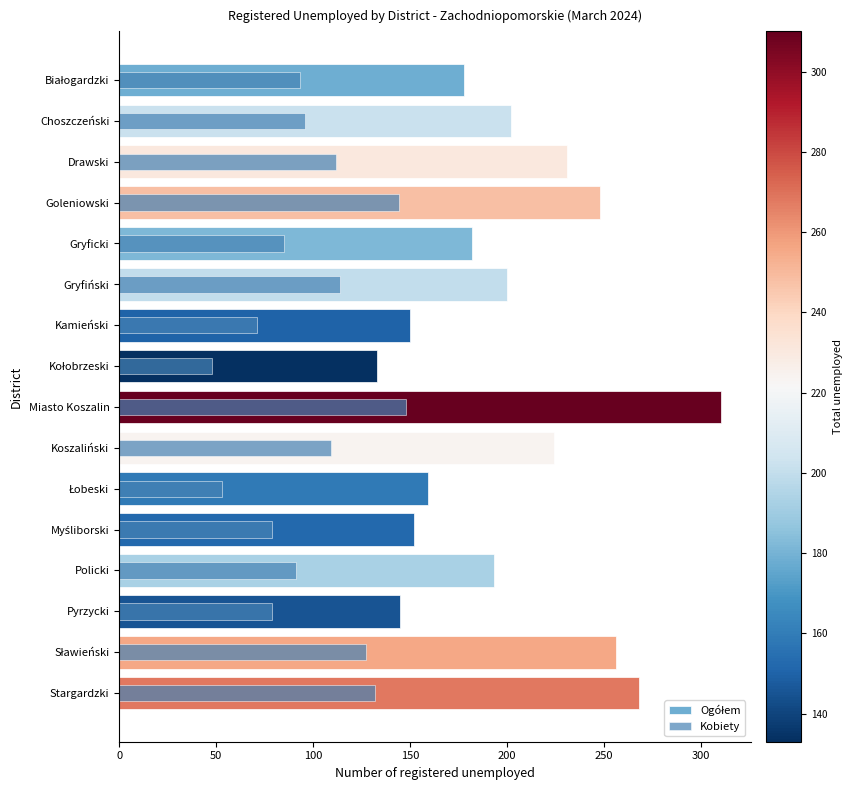

How many categories are shown in the chart?

16